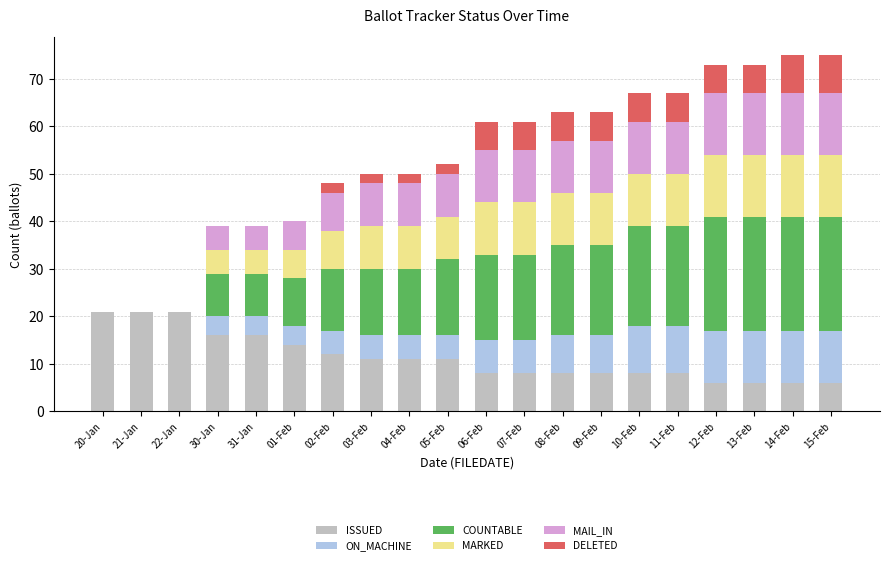

Read the ISSUED value at 13-Feb, to the nearest 5.

5